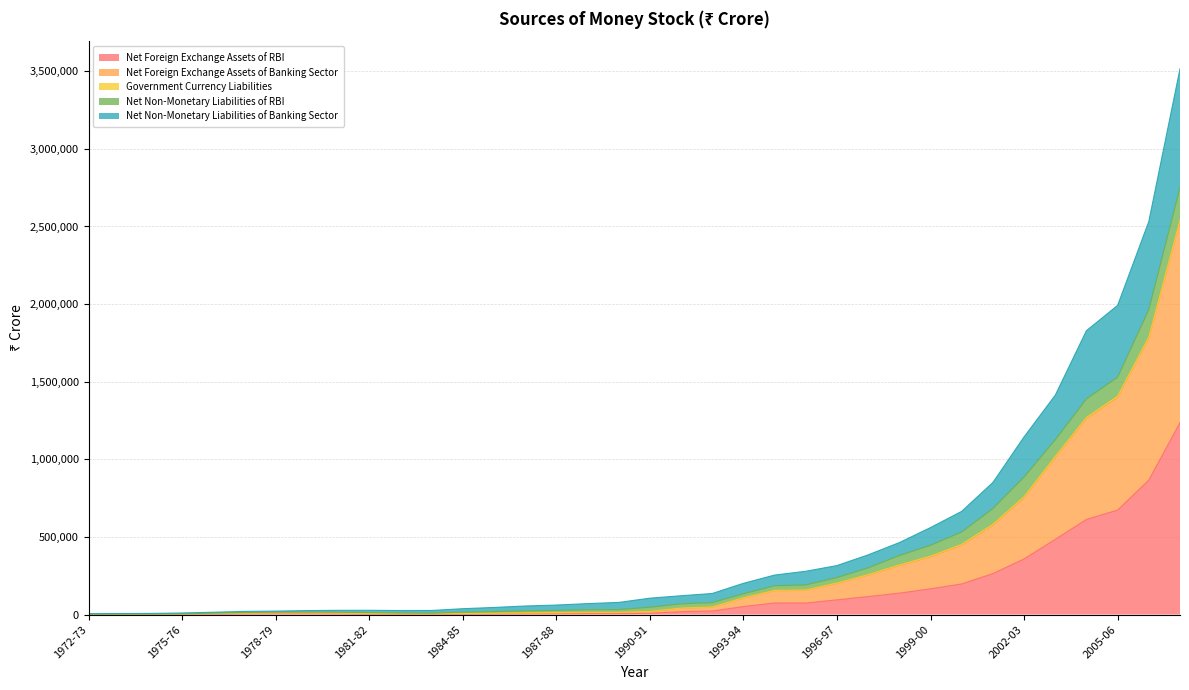

What is the maximum value for Net Foreign Exchange Assets of RBI?

1236131